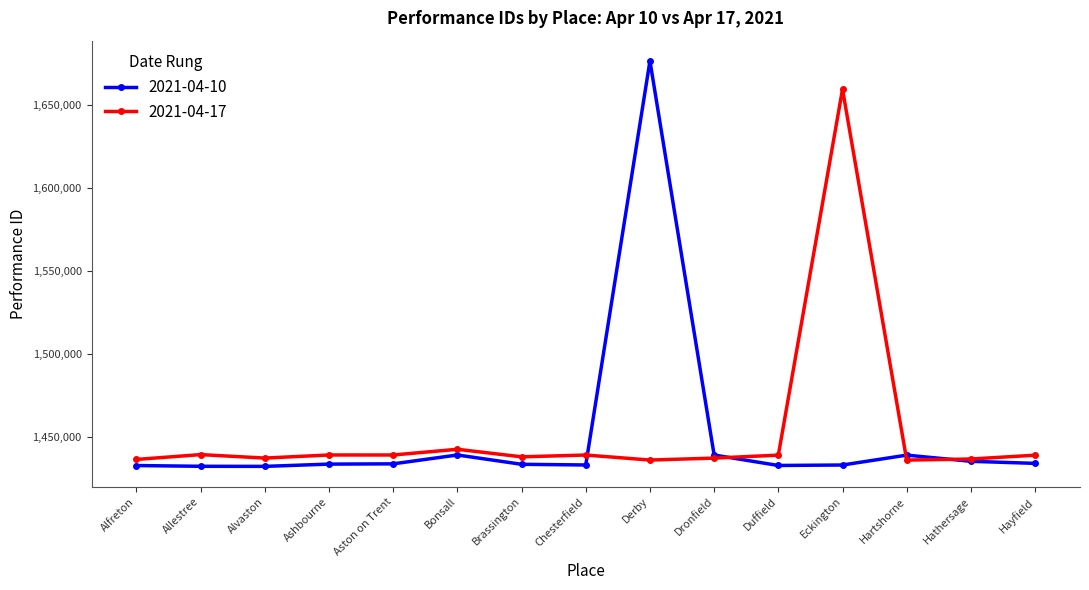

How many times do 2021-04-10 and 2021-04-17 cross each other?

4